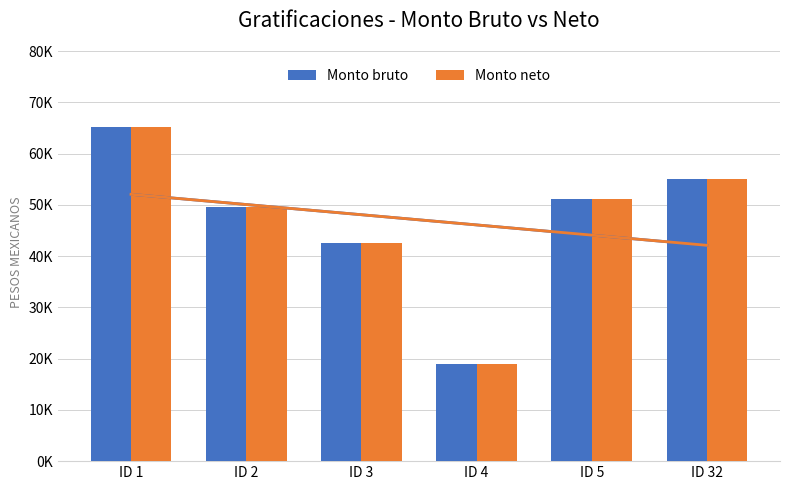

What is the sum of the Monto bruto values at ID 4 and ID 1?

84125.1